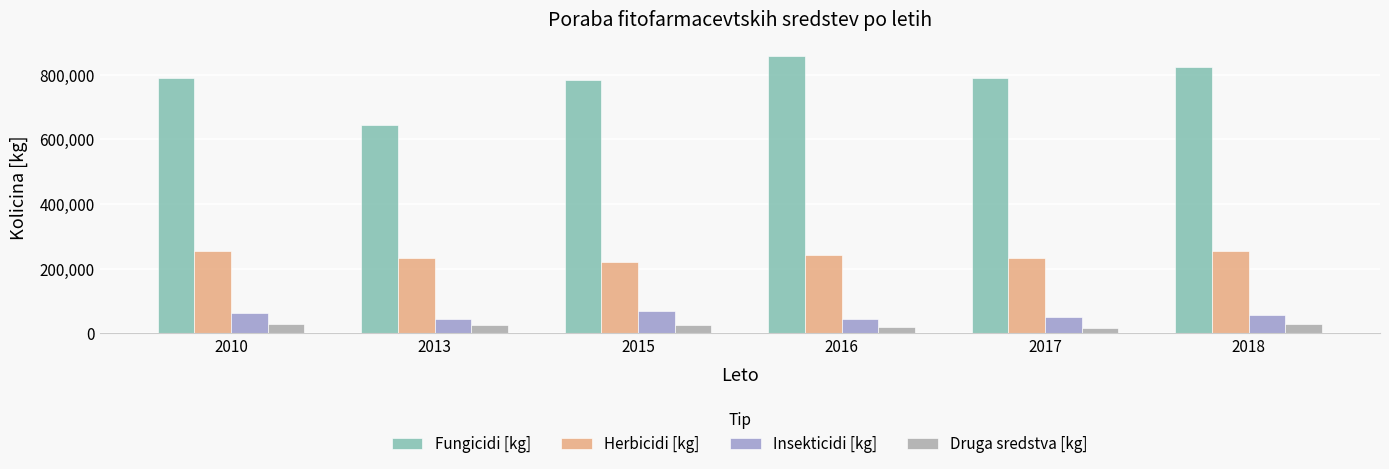

What is the approximate value of Insekticidi [kg] at 2018?

55627.0